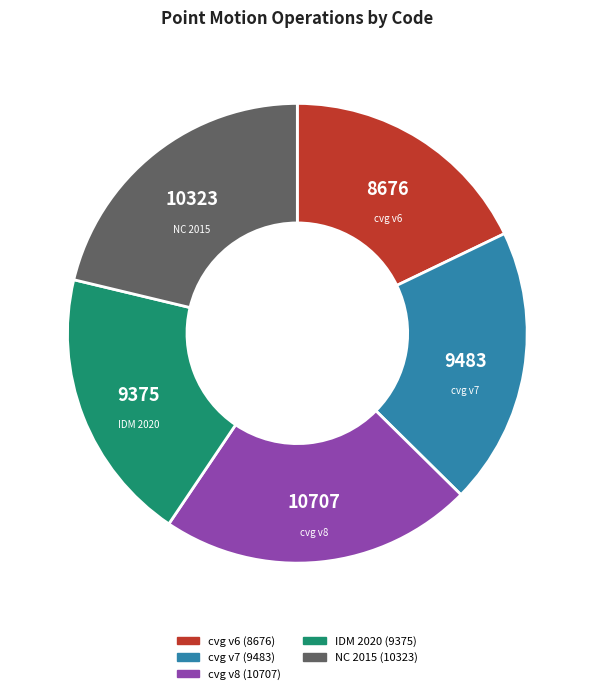

What is the smallest slice in the pie chart?

cvg v6